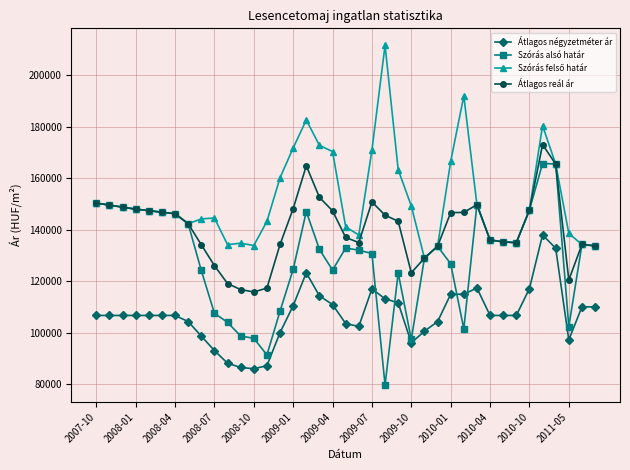

At how many categories does at least one series exceed 107581?

39